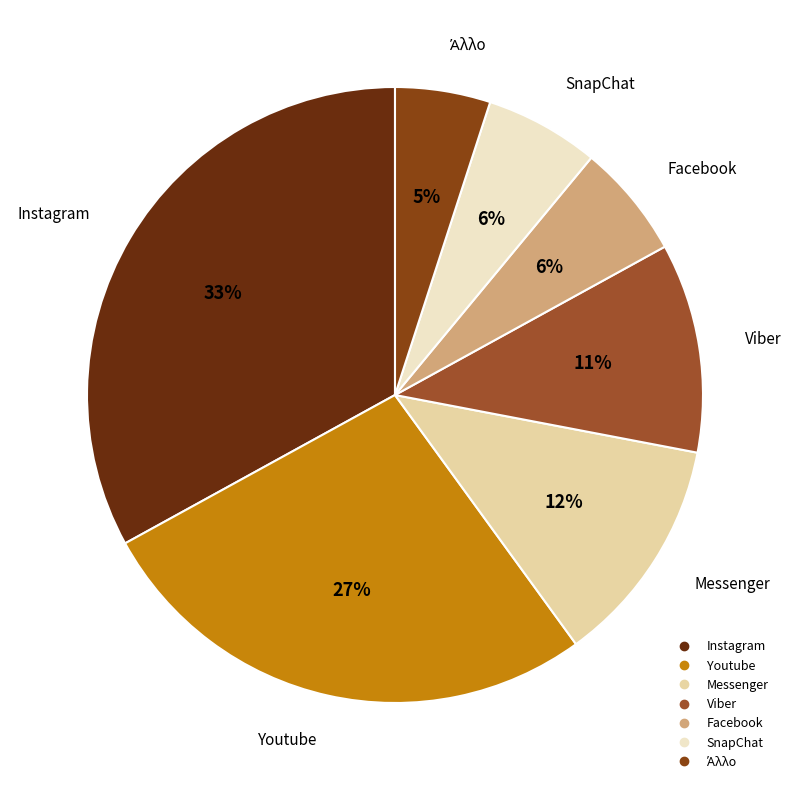

What is the largest slice in the pie chart?

Instagram